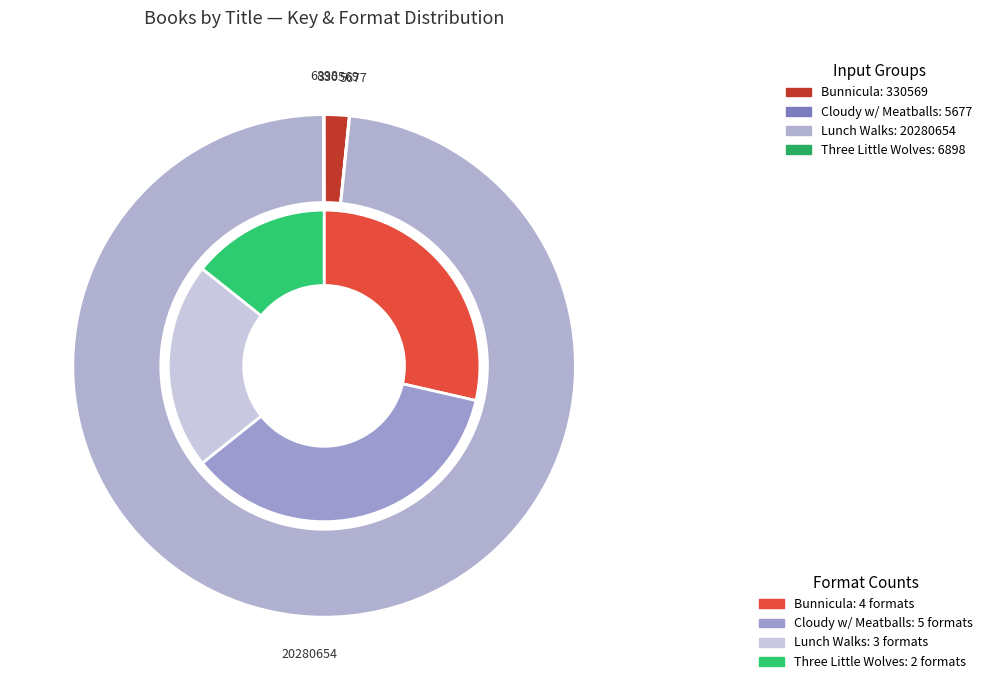

To the nearest percent, what percentage of the pie is Lunch Walks Among Us?

98%